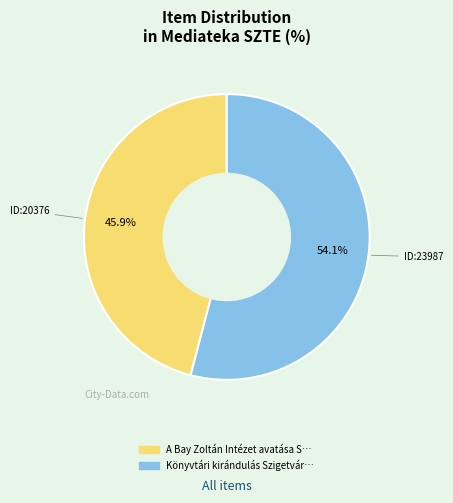

Is there any slice that represents more than half of the pie?

Yes